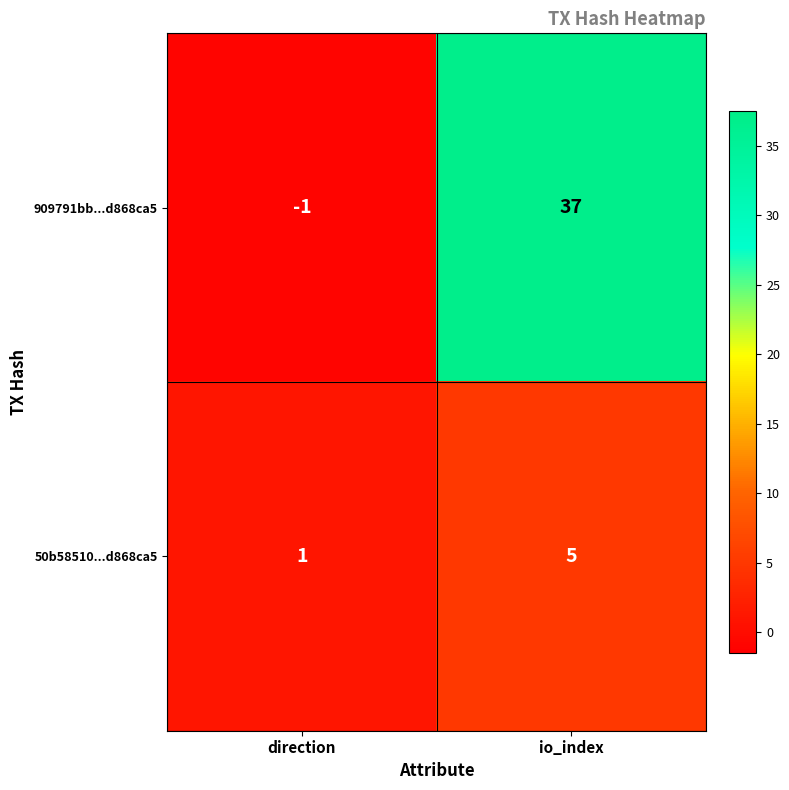

True or false: 909791bb...d868ca5 has a value of 17 at io_index.

False